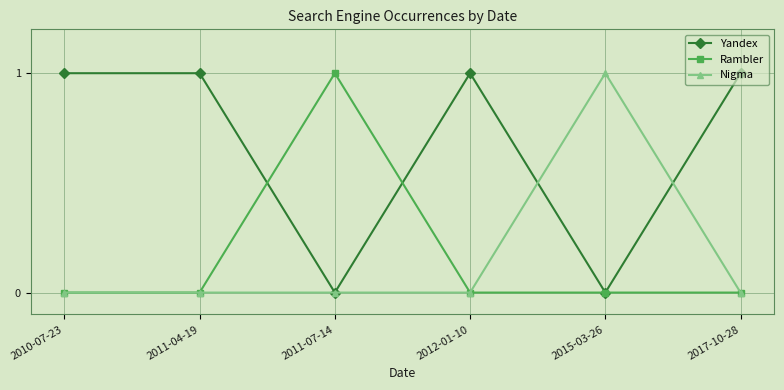

True or false: Rambler has a value of 0 at 2012-01-10.

True